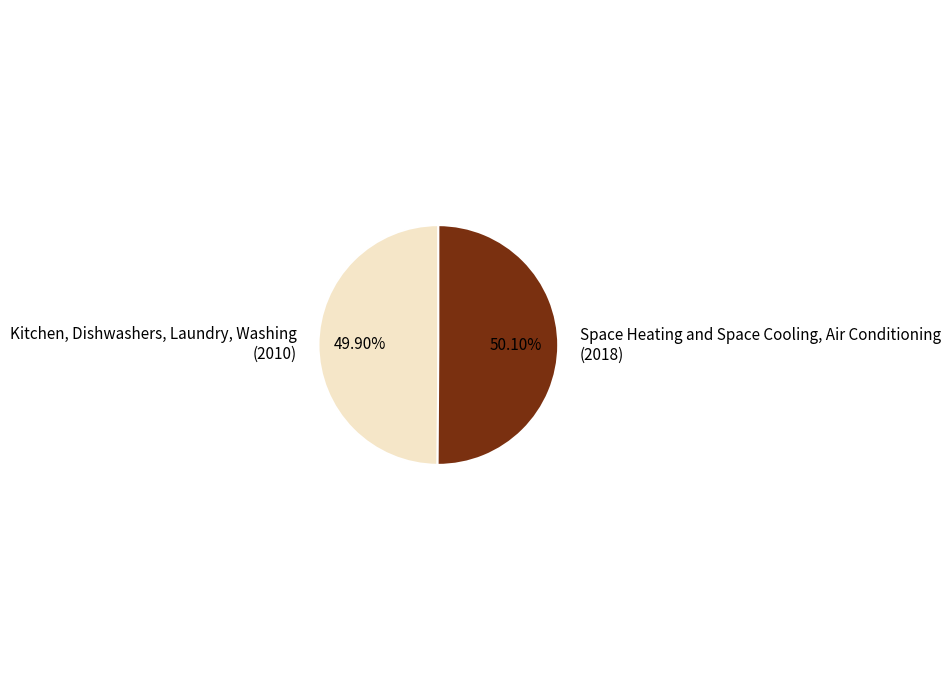

Does any single category account for the majority?

Yes